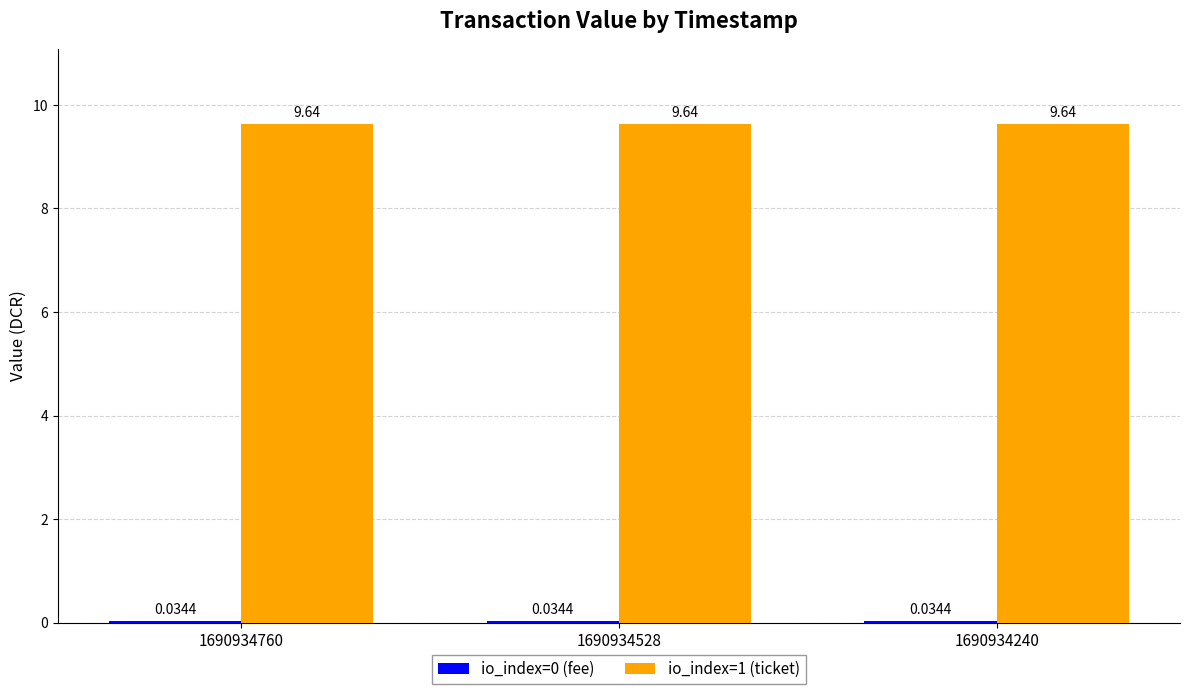

What is the sum of the io_index=1 (ticket) values at 1690934240 and 1690934760?

19.3